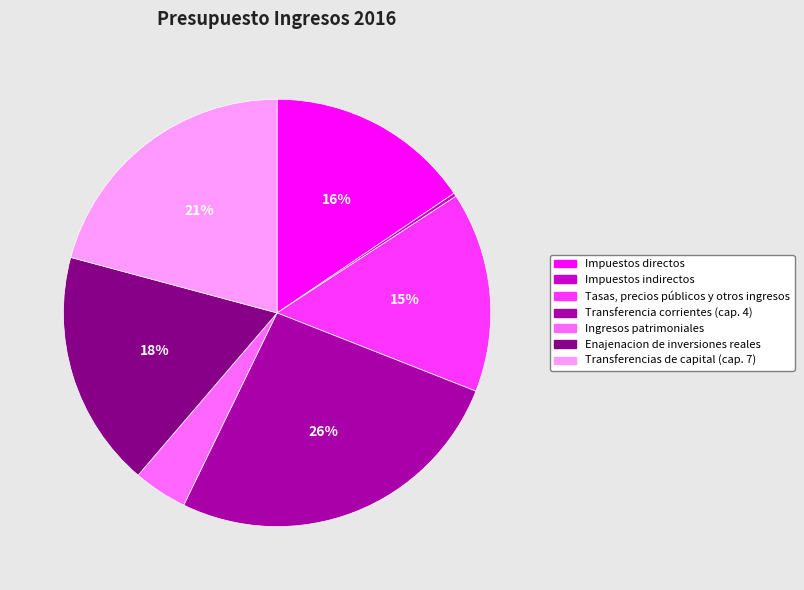

Do Transferencias de capital (cap. 7) and Impuestos directos together represent more than half of the pie?

No